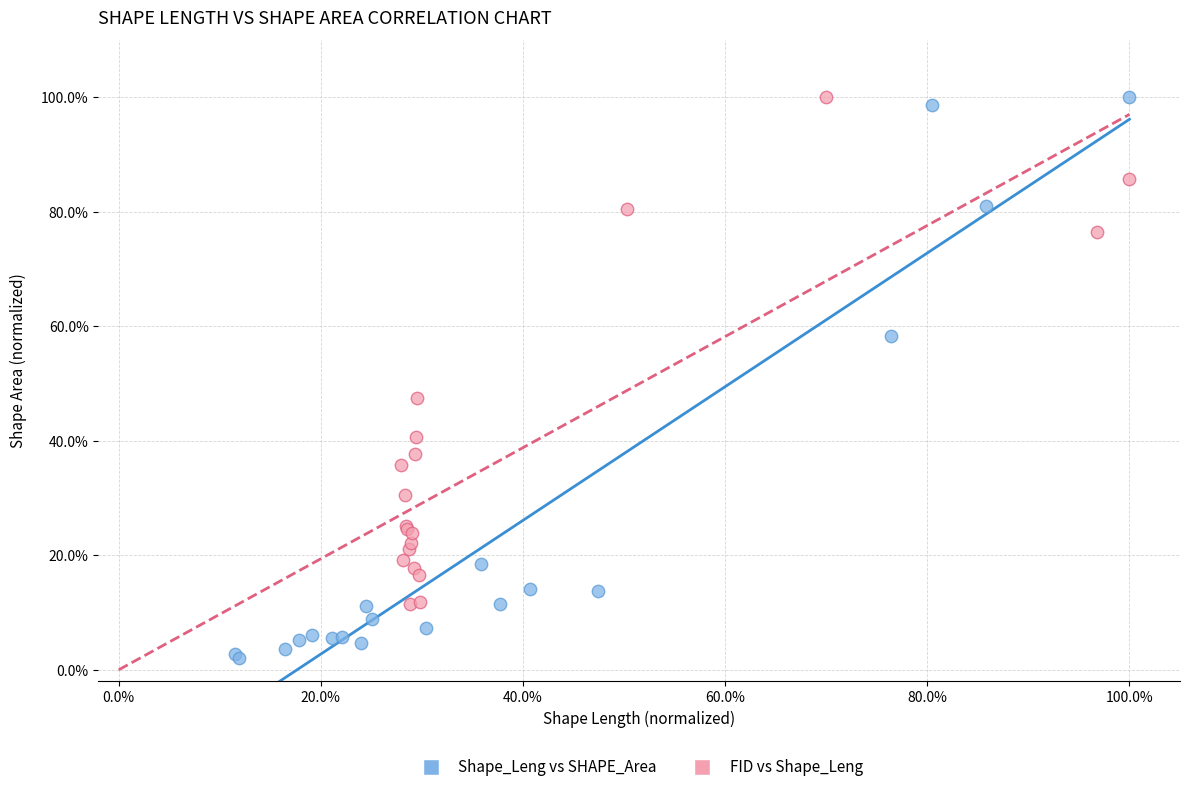

What are all the series names shown in the legend?

Shape_Leng vs SHAPE_Area, FID vs Shape_Leng